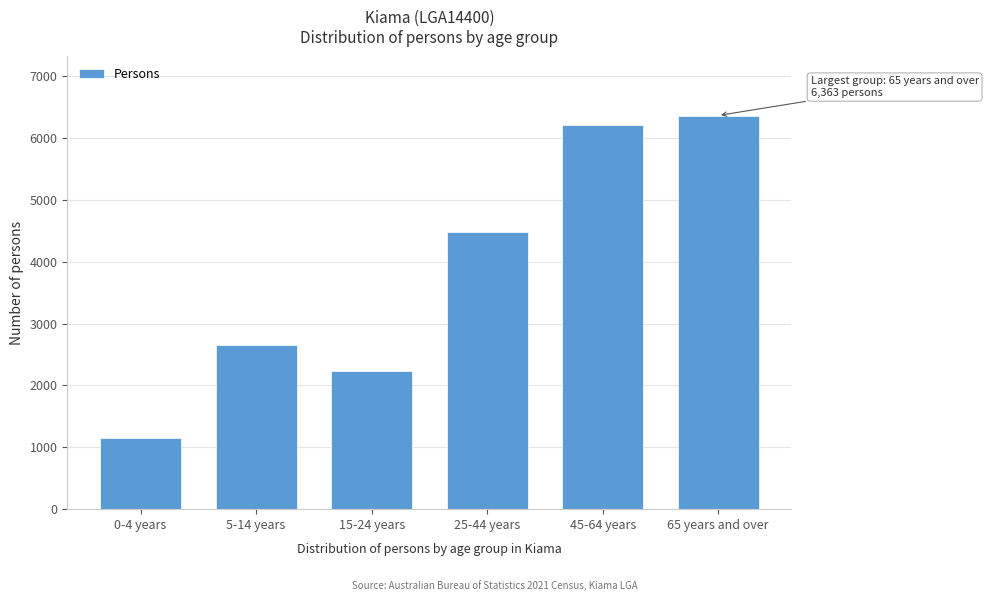

Reading left to right, extract all data points from this chart.

0-4 years=1149	5-14 years=2647	15-24 years=2236	25-44 years=4475	45-64 years=6202	65 years and over=6363